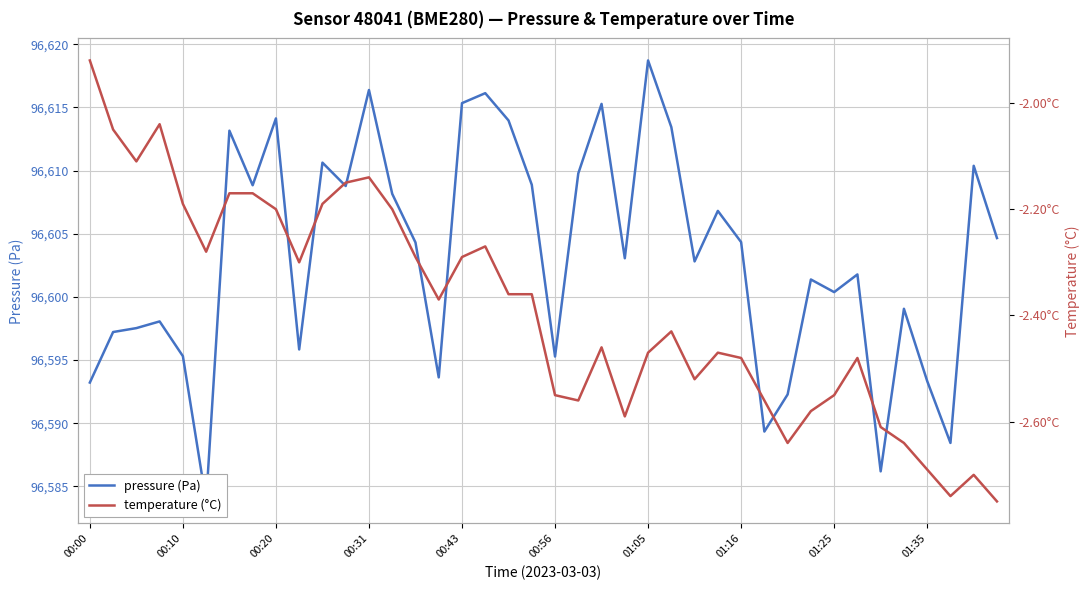

What value does the pressure series have at 00:00?

96593.2